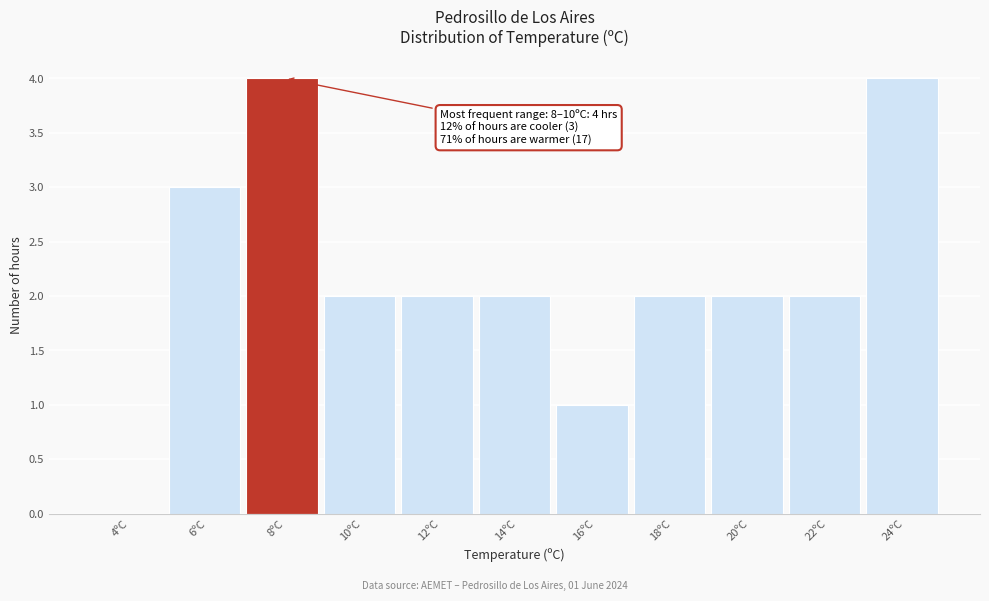

Reading left to right, extract all data points from this chart.

4ºC=0	6ºC=3	8ºC=4	10ºC=2	12ºC=2	14ºC=2	16ºC=1	18ºC=2	20ºC=2	22ºC=2	24ºC=4